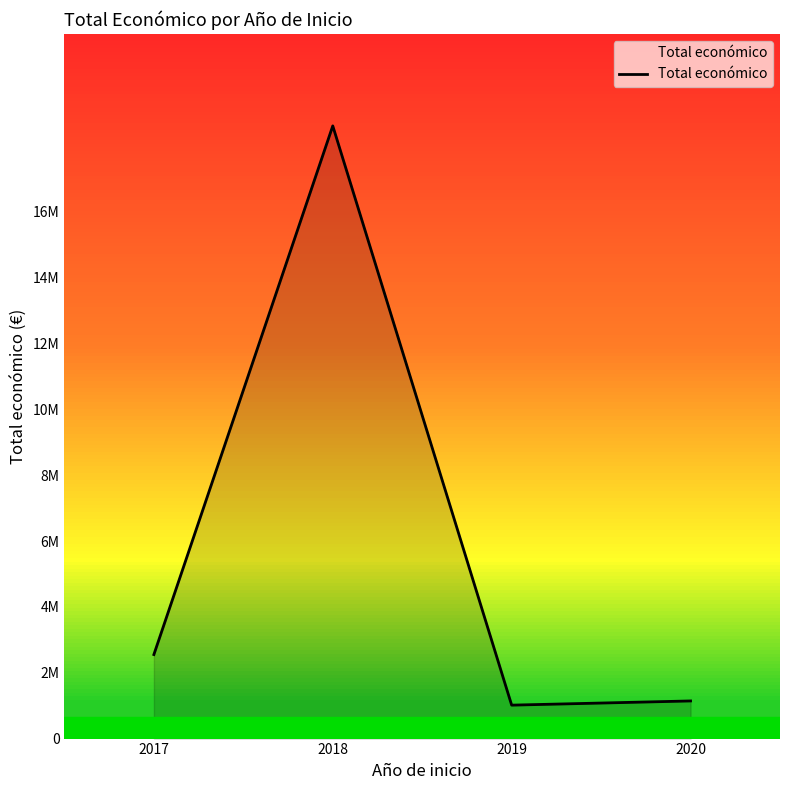

What is the difference between the second highest and minimum values?

1536182